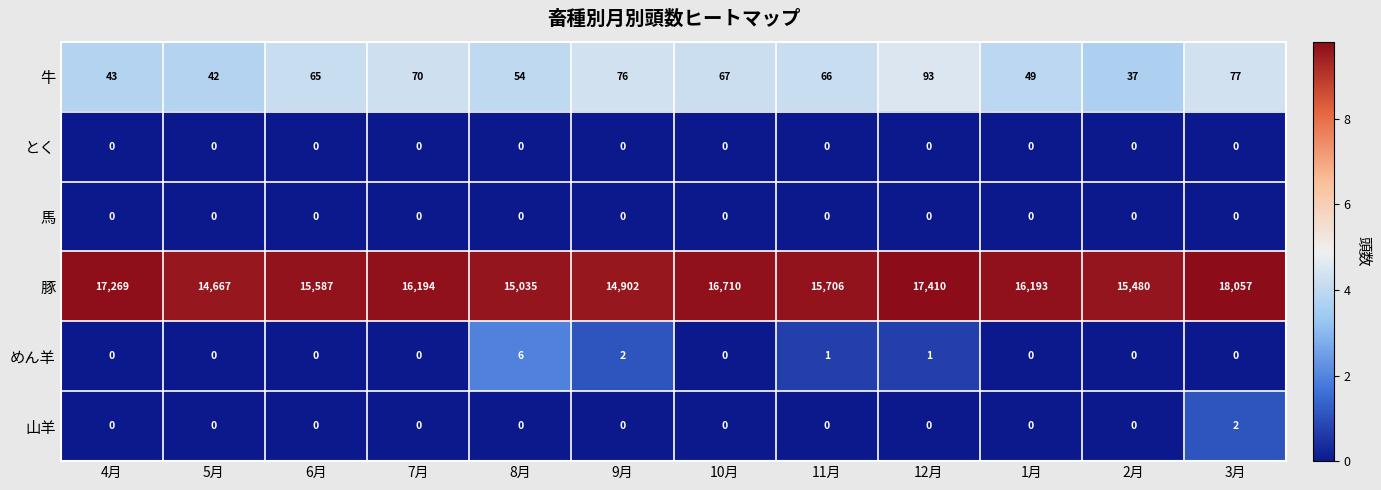

Which category has the lowest value in the 牛 series?

2月